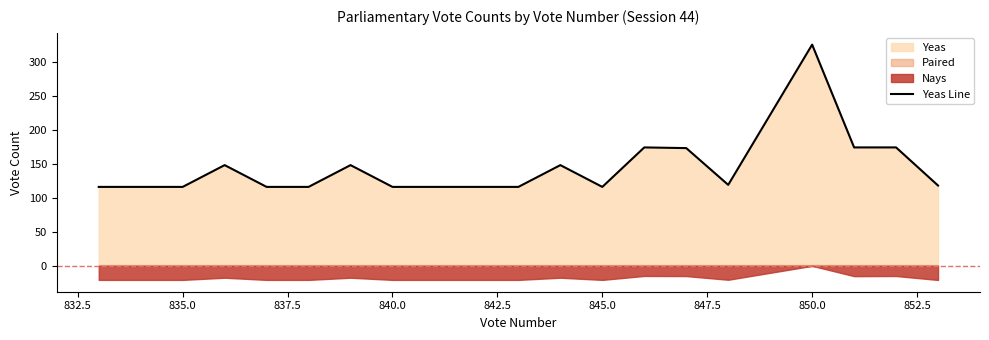

How many points are higher than both their immediate neighbors (excluding endpoints)?

5